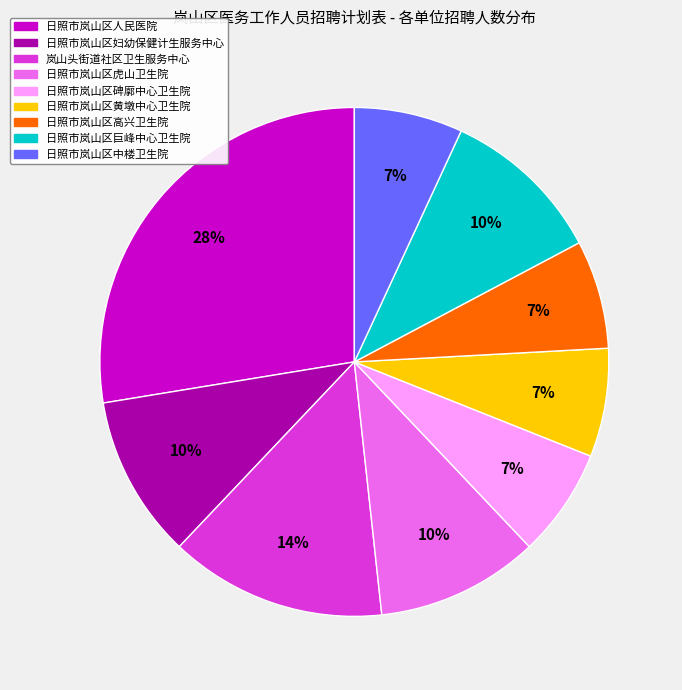

Is there any slice that represents more than half of the pie?

No